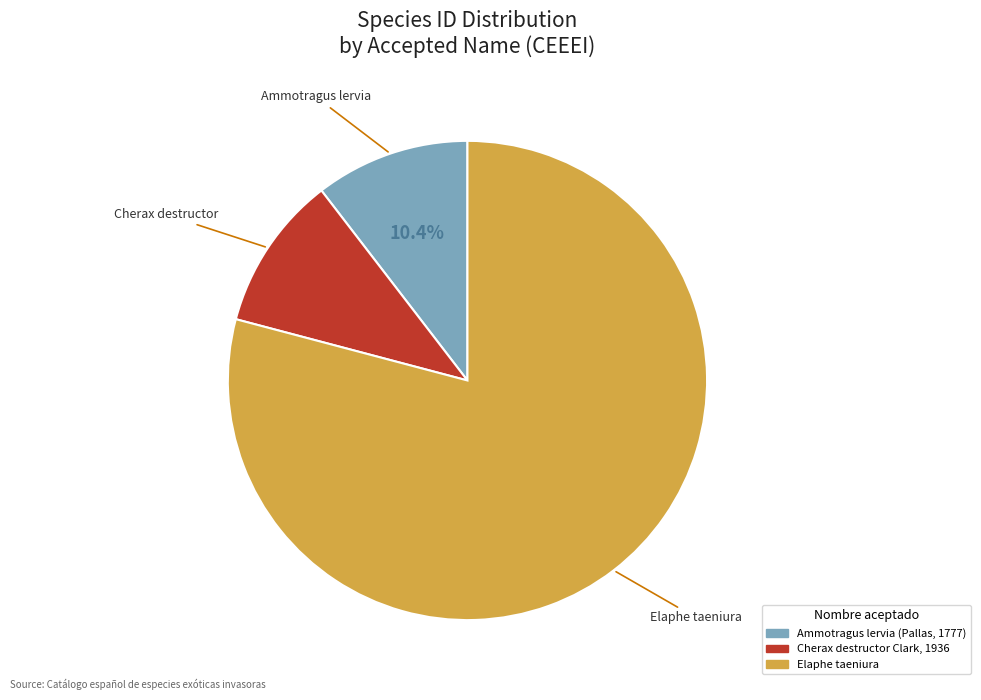

Rank the categories by value from lowest to highest.

Ammotragus lervia (Pallas, 1777), Cherax destructor Clark, 1936, Elaphe taeniura